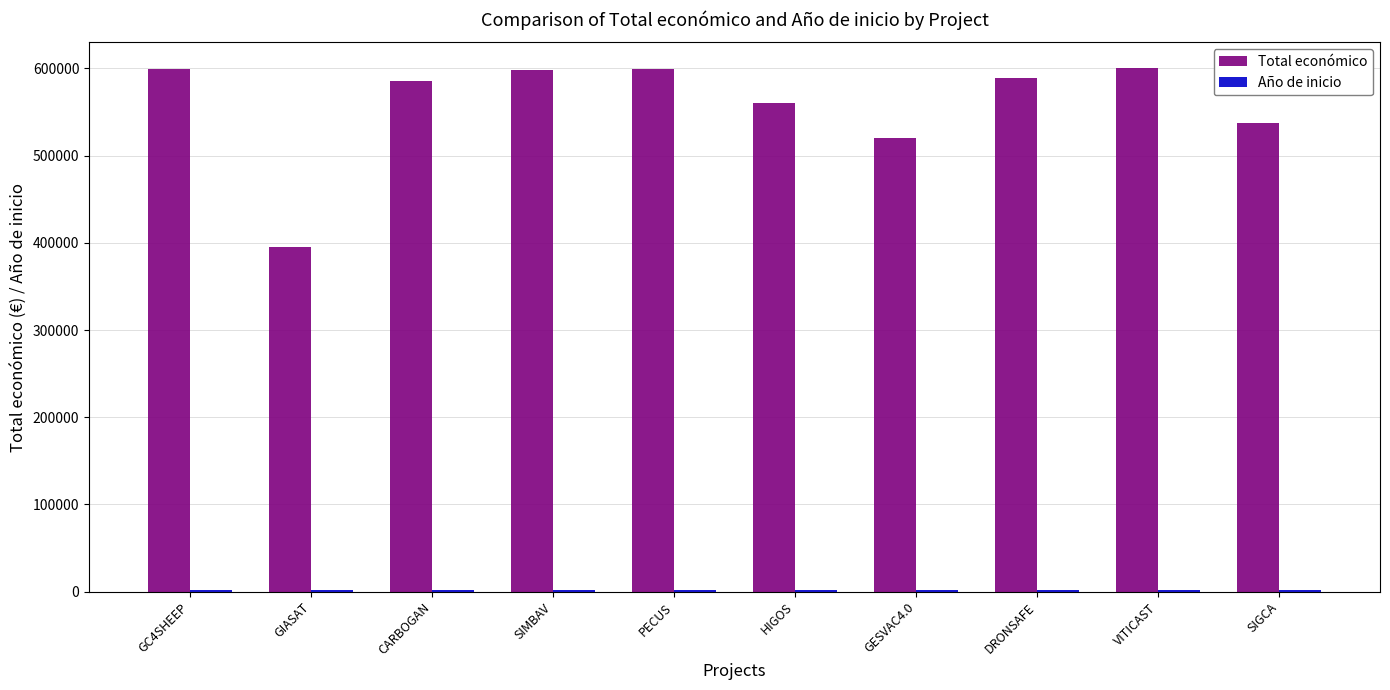

Does the chart contain stacked bars?

No